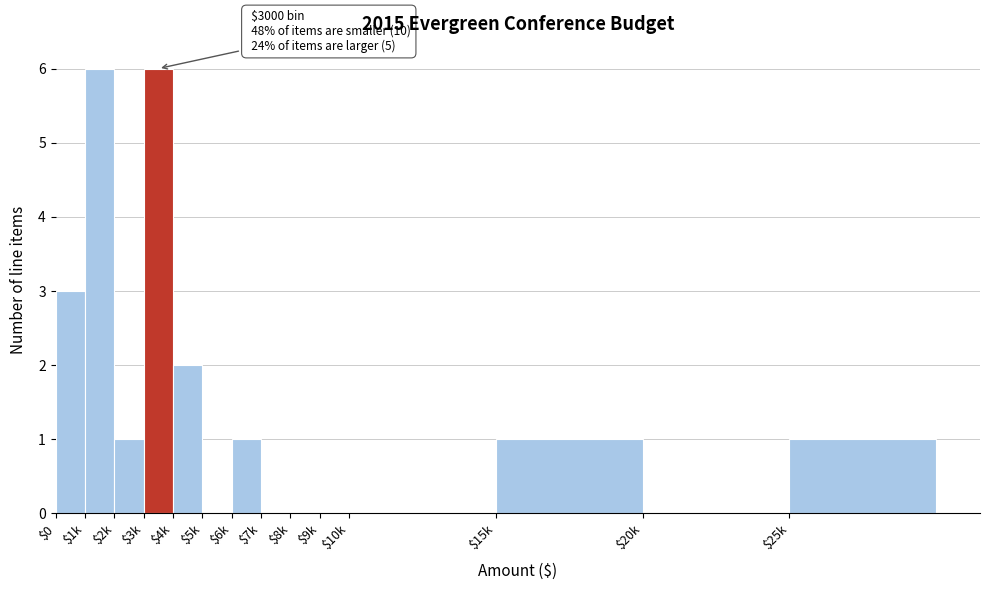

What is the maximum value shown in the chart?

6